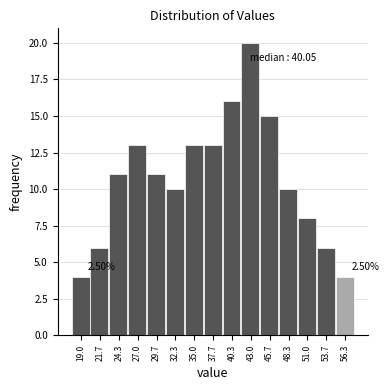

Which has a higher value, 48.3 or 27.0?

27.0